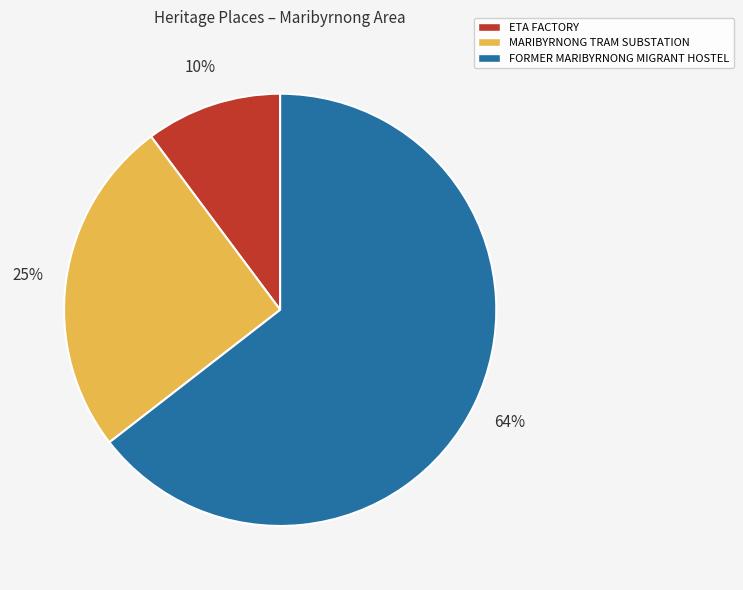

Is it true that ETA FACTORY is 10% of the pie?

True